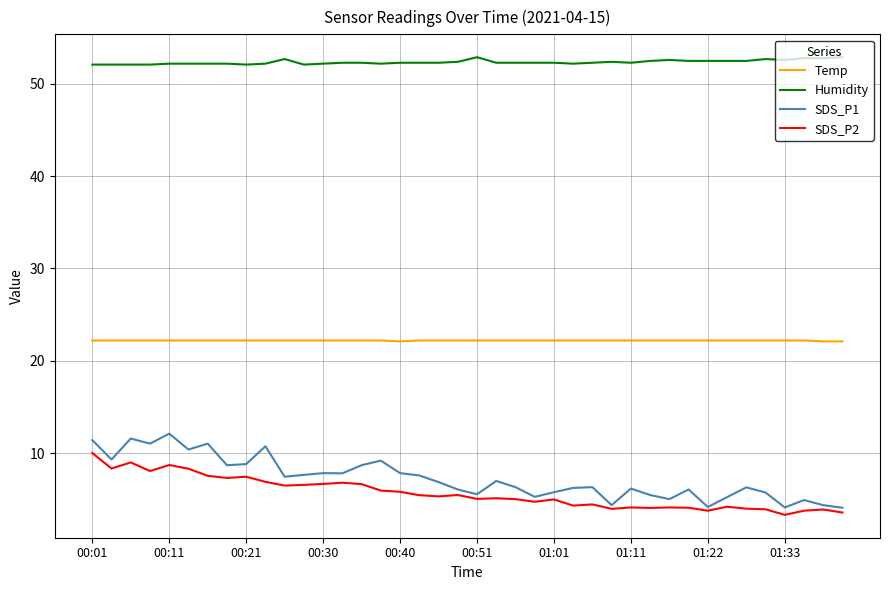

At how many categories does at least one series exceed 9?

40